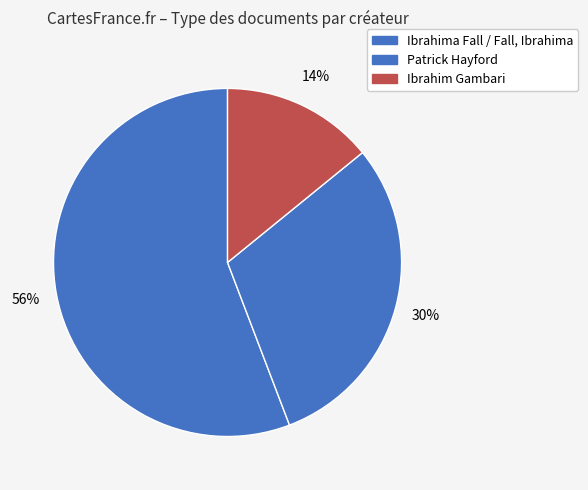

How many slices are in this pie chart?

3